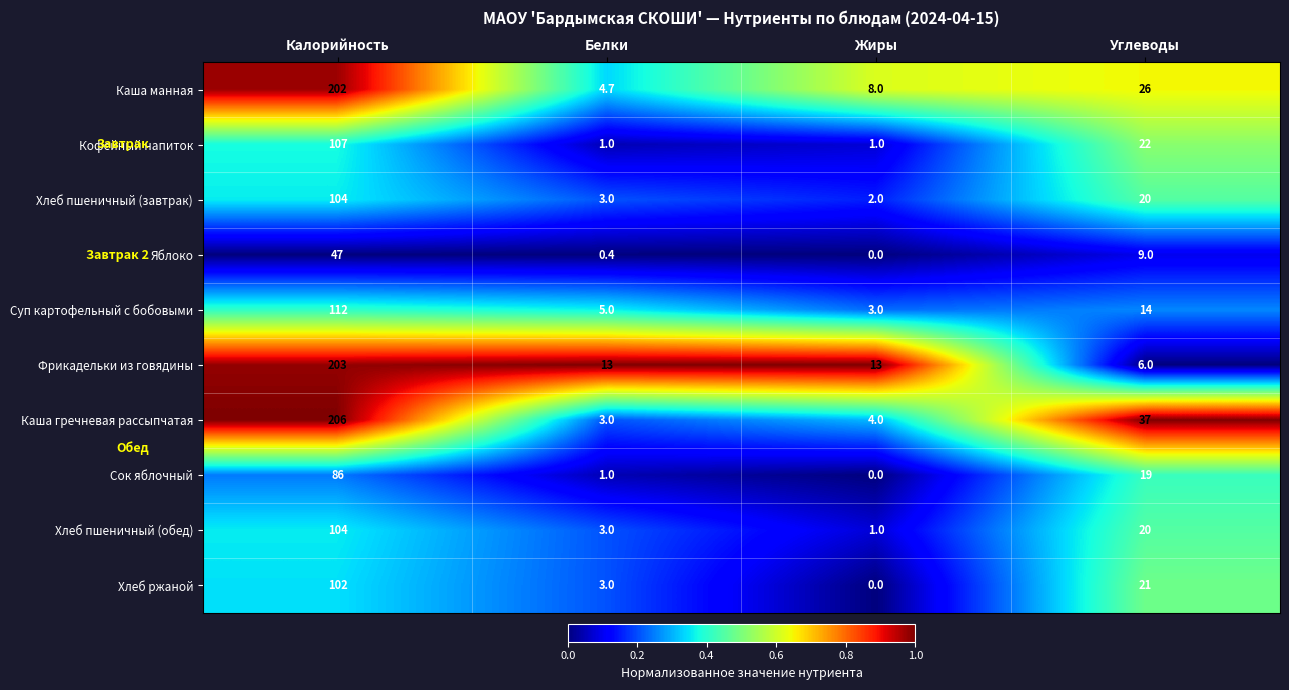

What is the total value across all series at Жиры?

32.0